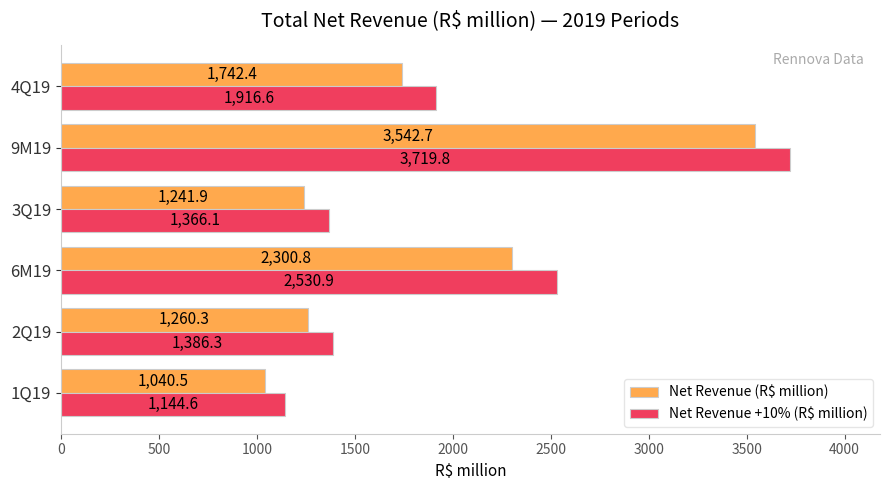

What are all the series names shown in the legend?

Net Revenue (R$ million), Net Revenue +10% (R$ million)